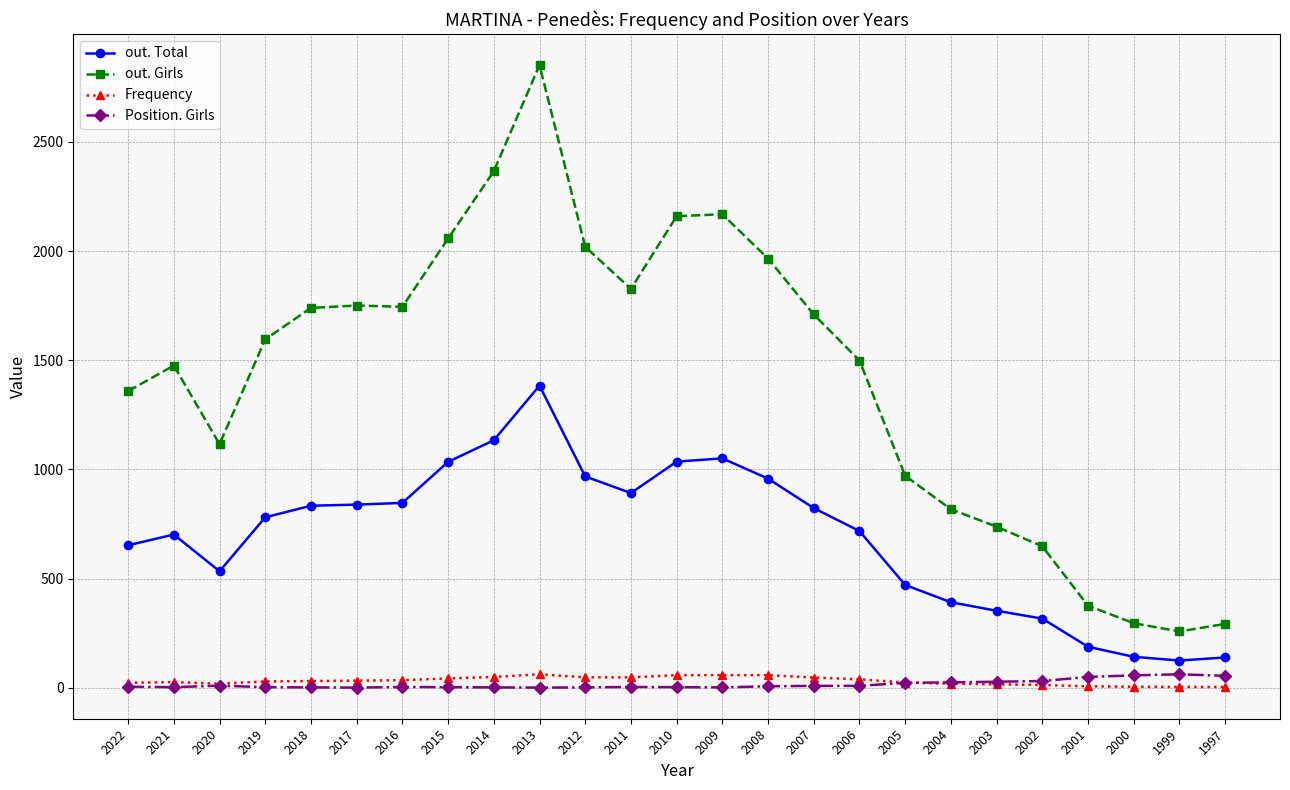

Where is the first local minimum for out. Girls?

2020